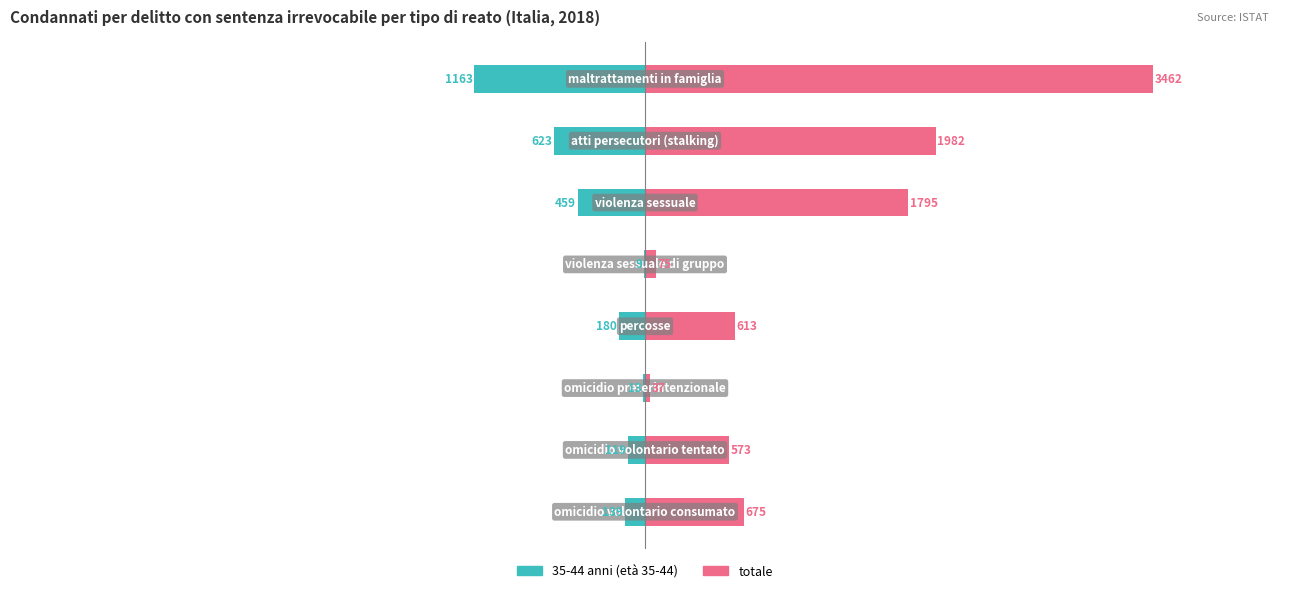

Reading left to right, transcribe all the data shown in this chart.

35-44 anni: -139	-119	-13	-180	-9	-459	-623	-1163
totale: 675	573	37	613	75	1795	1982	3462